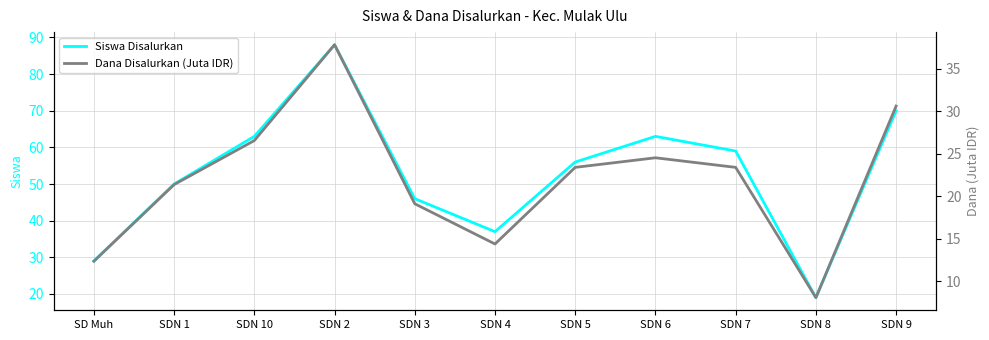

Reading left to right, extract all data points from this chart.

Siswa Disalurkan: 29.0	50.0	63.0	88.0	46.0	37.0	56.0	63.0	59.0	19.0	70.0
Dana Disalurkan (Juta IDR): 12.4	21.4	26.6	37.8	19.1	14.4	23.4	24.5	23.4	8.1	30.6